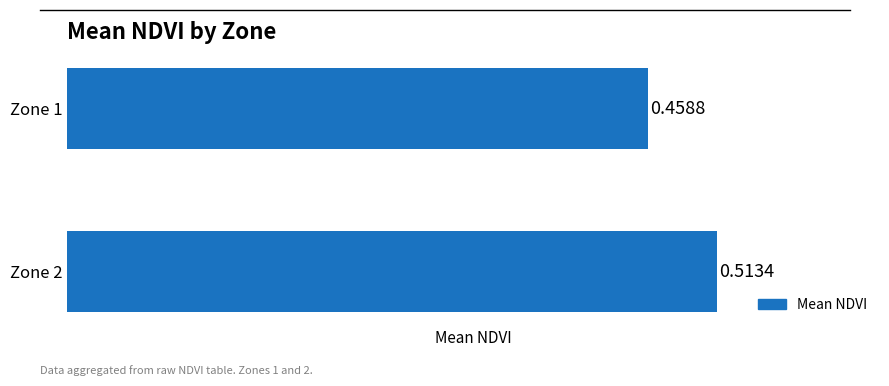

List the labels in order of value, smallest first.

Zone 1, Zone 2